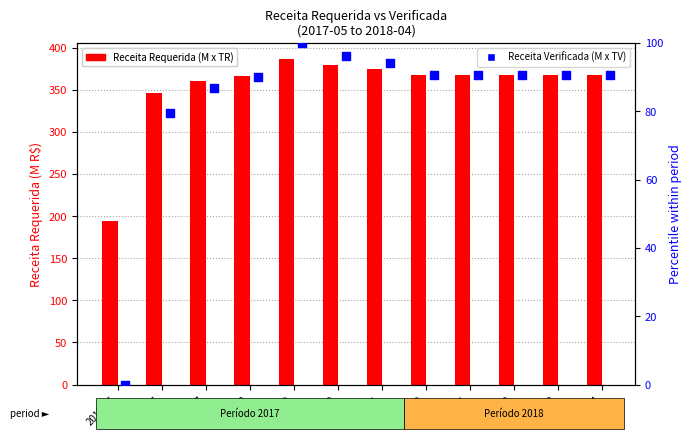

Which series reaches the maximum Y coordinate?

Receita Requerida (M x TR)